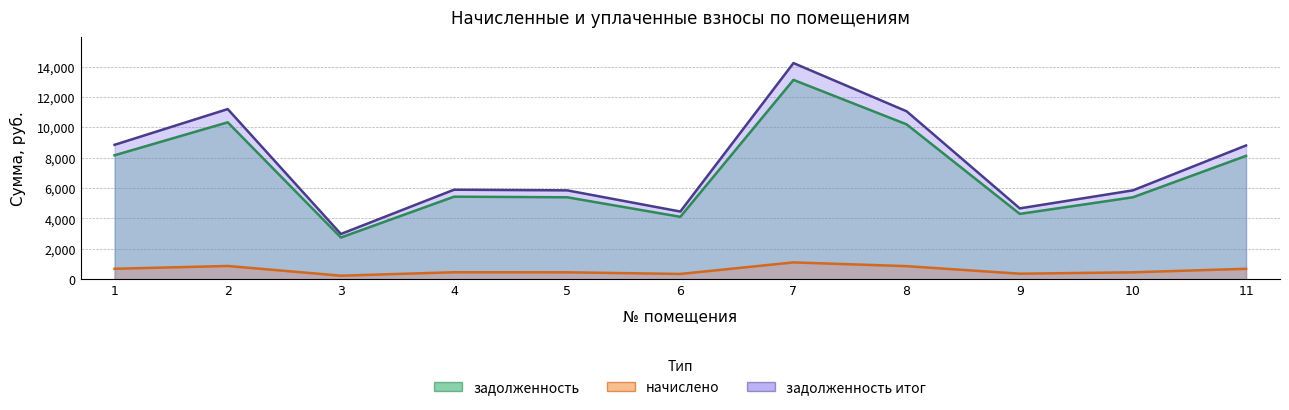

Is the value of начислено at 6 greater than the value of задолженность at 9?

No